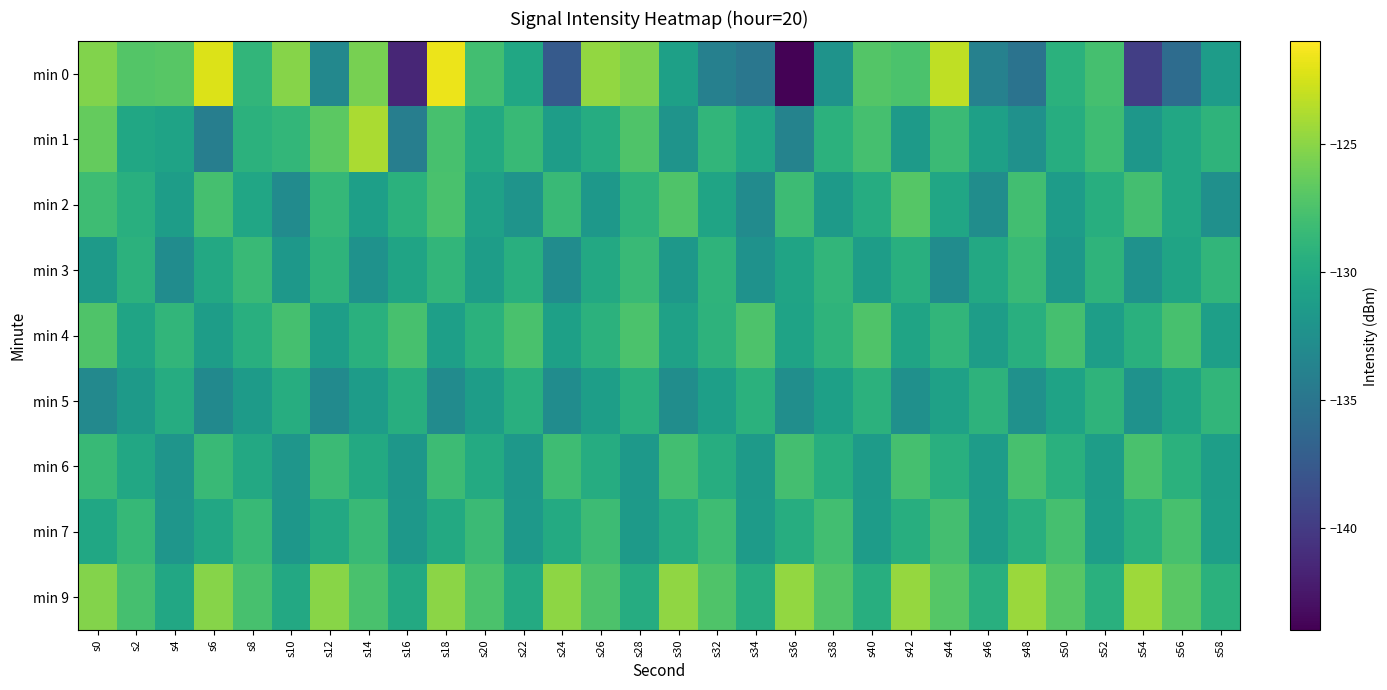

What is the maximum value shown in the chart?

-121.7